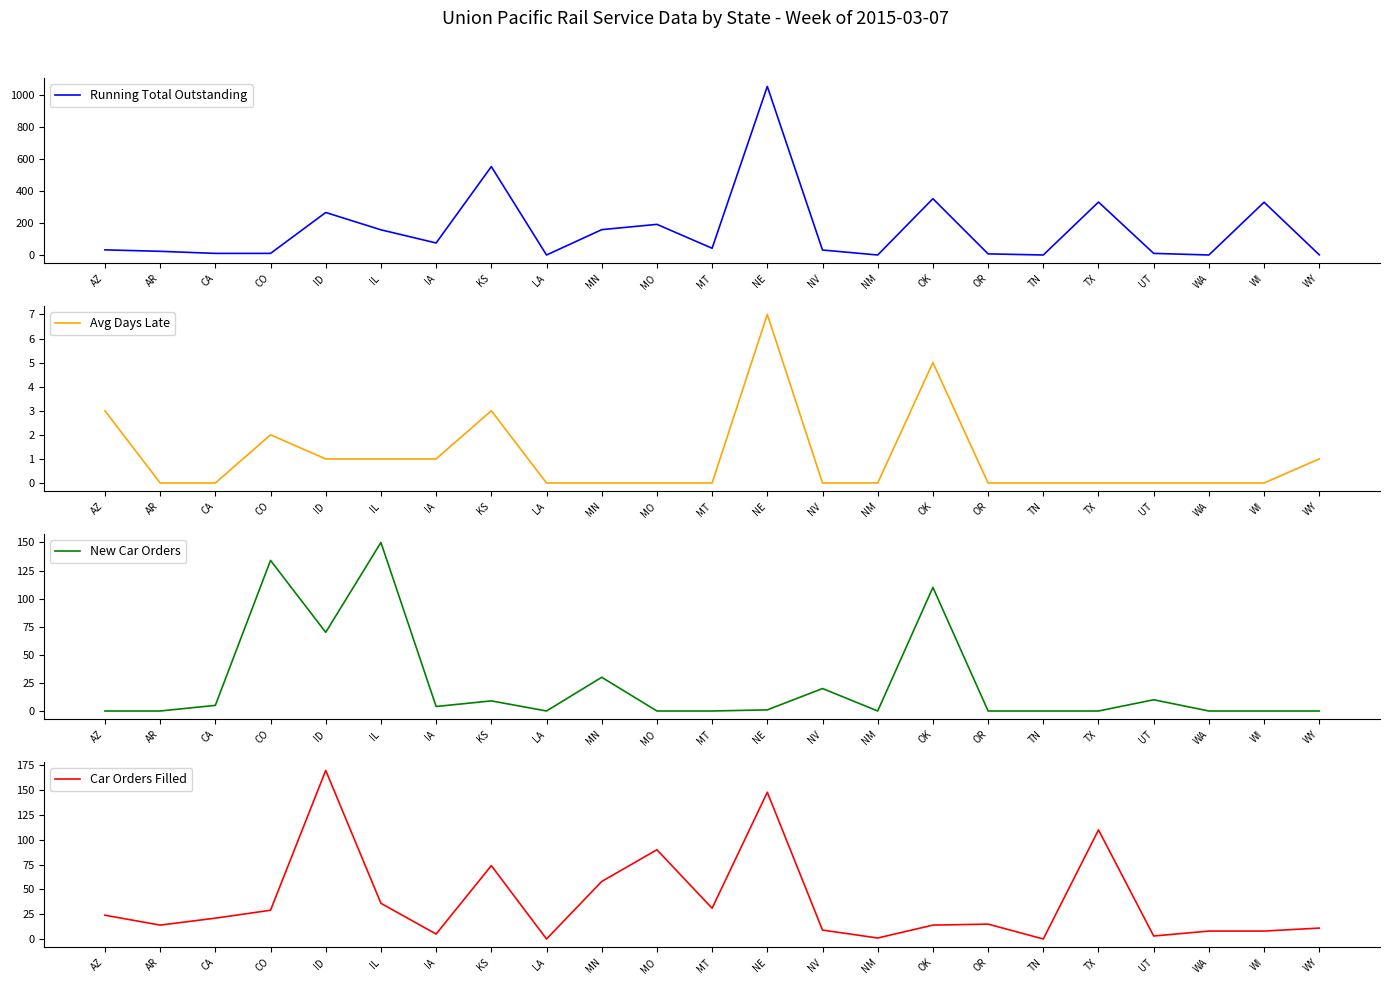

Rank the series at WY from lowest to highest value.

New Car Orders, Running Total Outstanding, Avg Days Late, Car Orders Filled